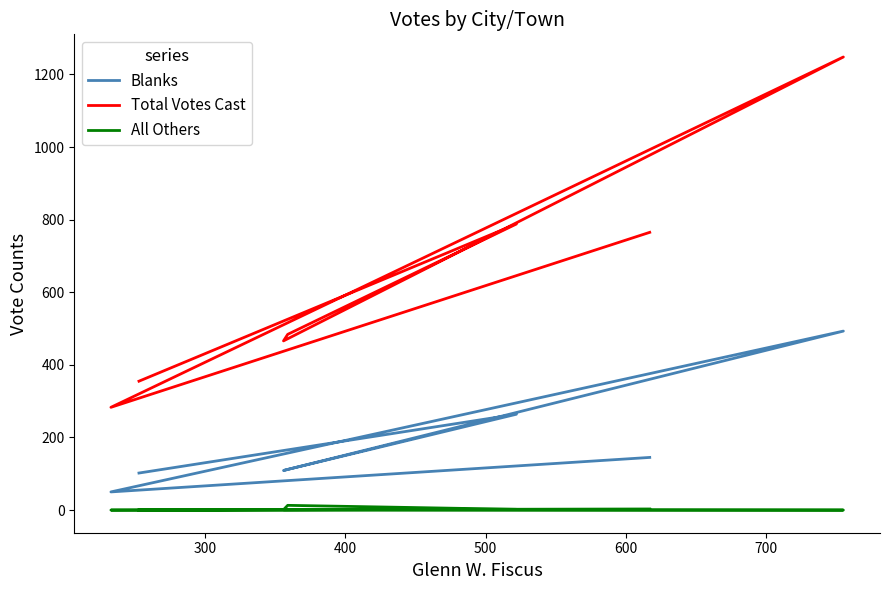

Reading left to right, list all the values displayed in this chart.

Blanks: 145	50	493	109	112	264	102
Total Votes Cast: 765	283	1248	466	484	788	355
All Others: 3	0	0	1	13	2	0